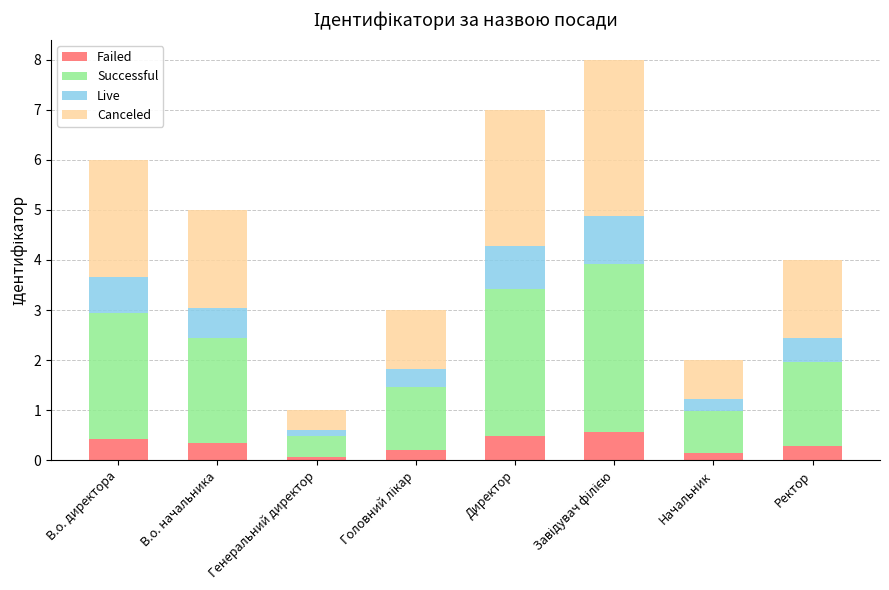

What is the total value across all series at Ректор?

4.0